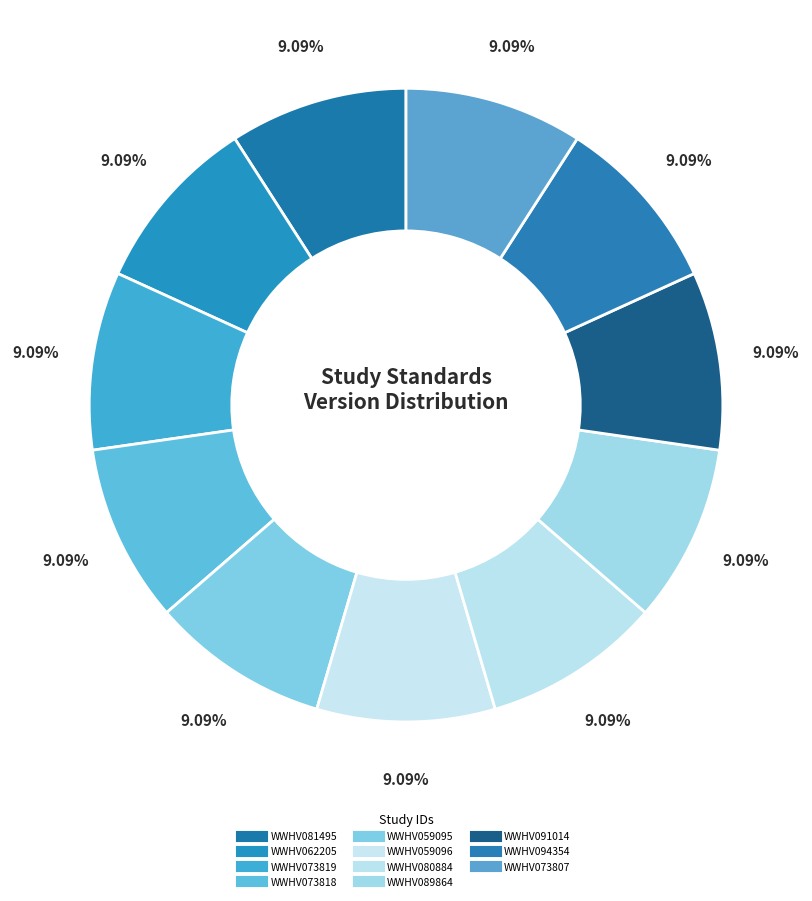

Rank the categories by value from highest to lowest.

WWHV081495, WWHV062205, WWHV073819, WWHV073818, WWHV059095, WWHV089864, WWHV091014, WWHV094354, WWHV059096, WWHV080884, WWHV073807